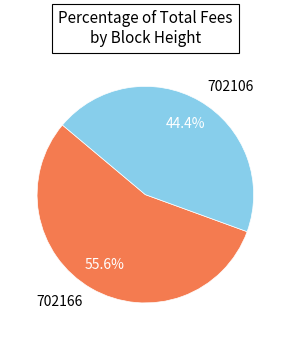

Which category has the smallest portion of the pie?

702106